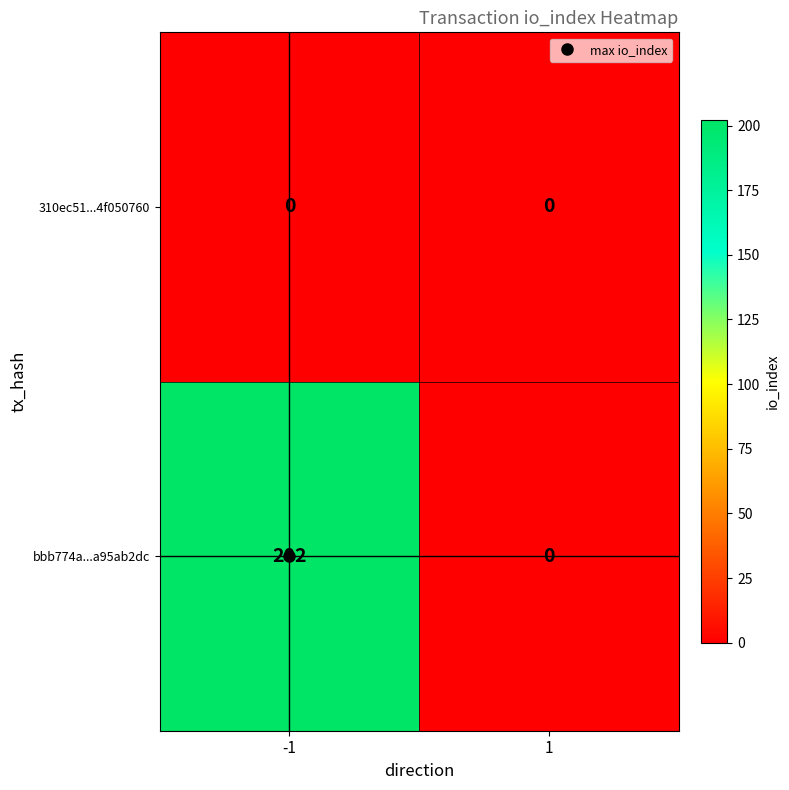

Rank the categories by bbb774a...a95ab2dc value from highest to lowest.

-1, 1